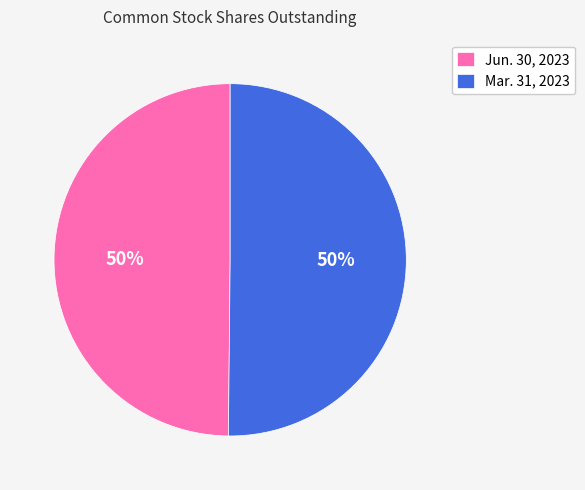

To the nearest percent, what is the combined percentage of Jun. 30, 2023 and Mar. 31, 2023?

100%